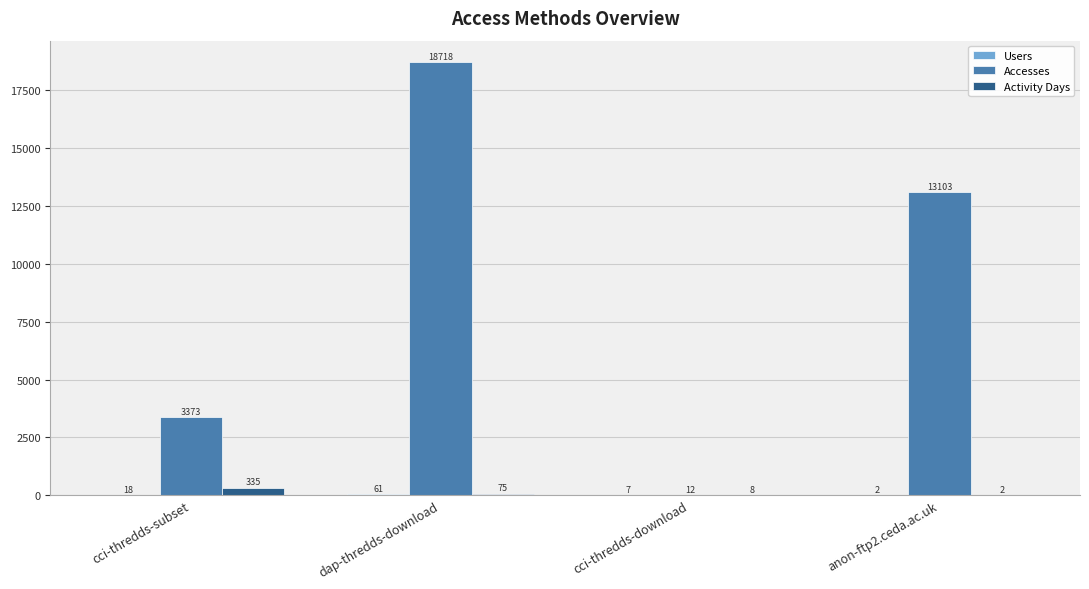

How many data points does each series have?

4